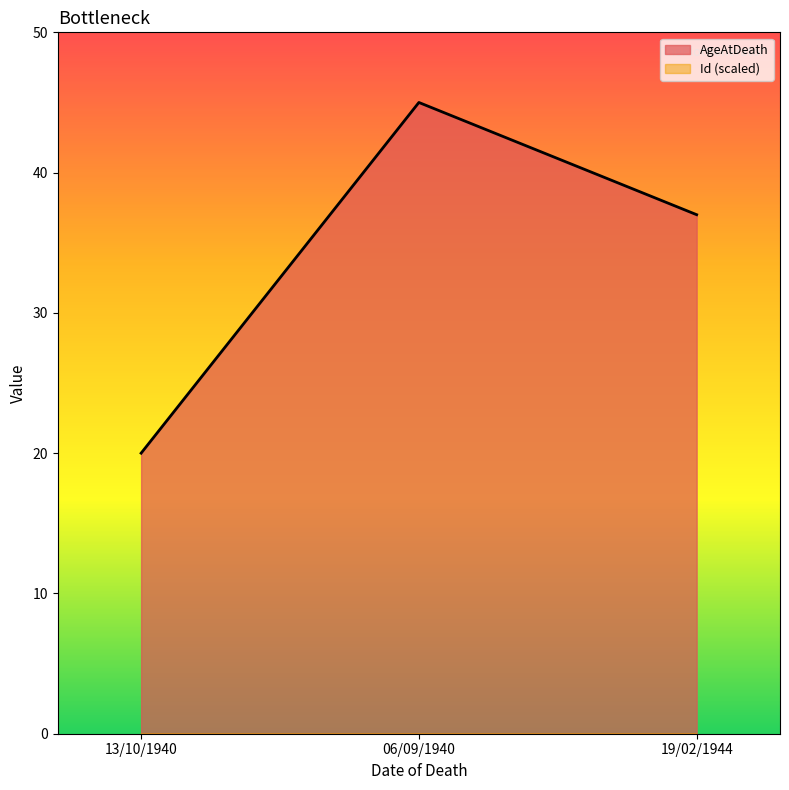

How many values in the AgeAtDeath series exceed 37?

1